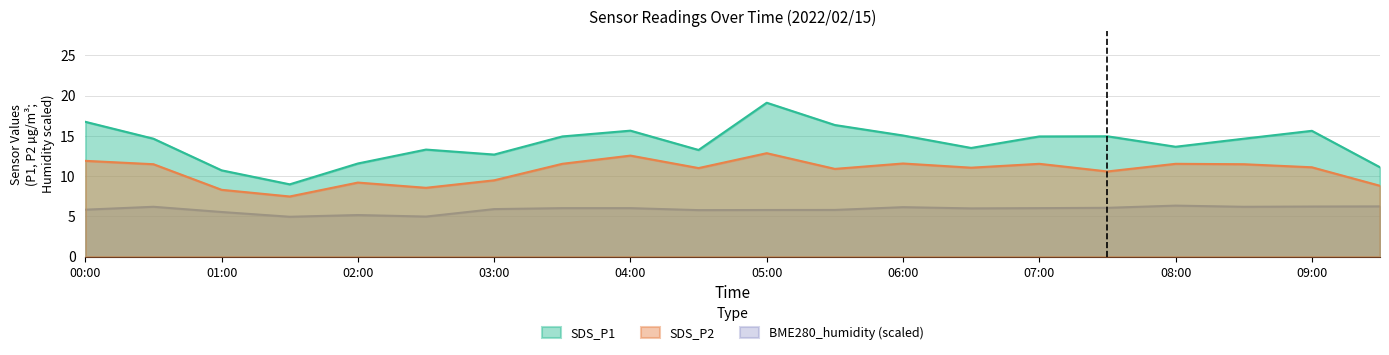

True or false: BME280_humidity and SDS_P1 cross at least once.

False